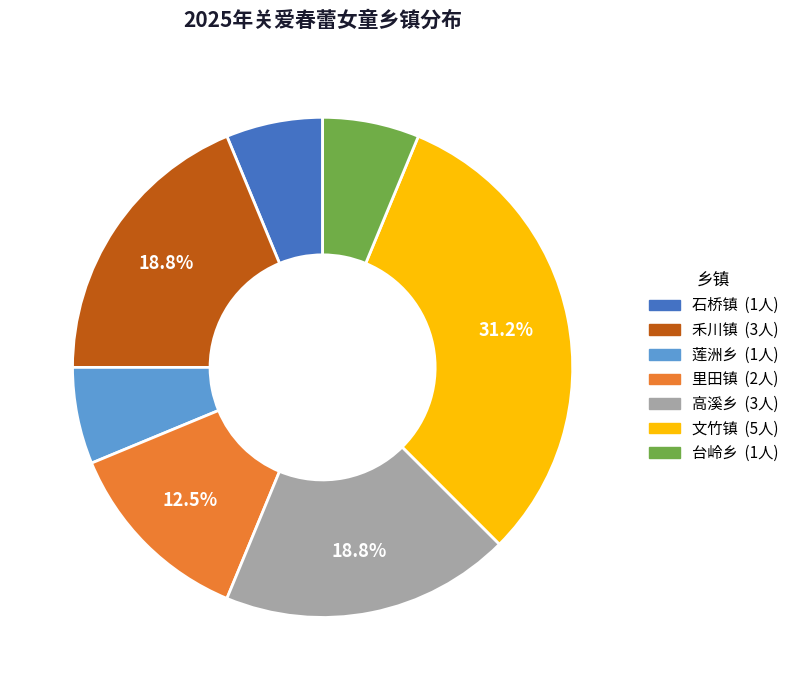

Does 台岭乡 account for over 50% of the chart?

No